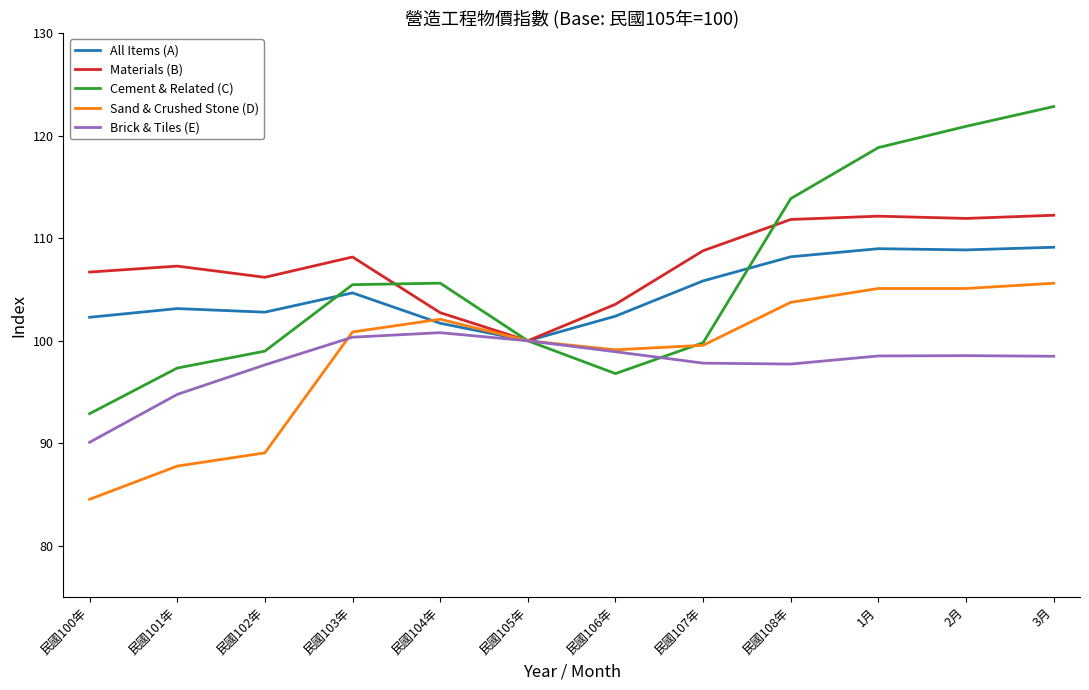

What is the sum of all Cement & Related (C) values?

1273.4